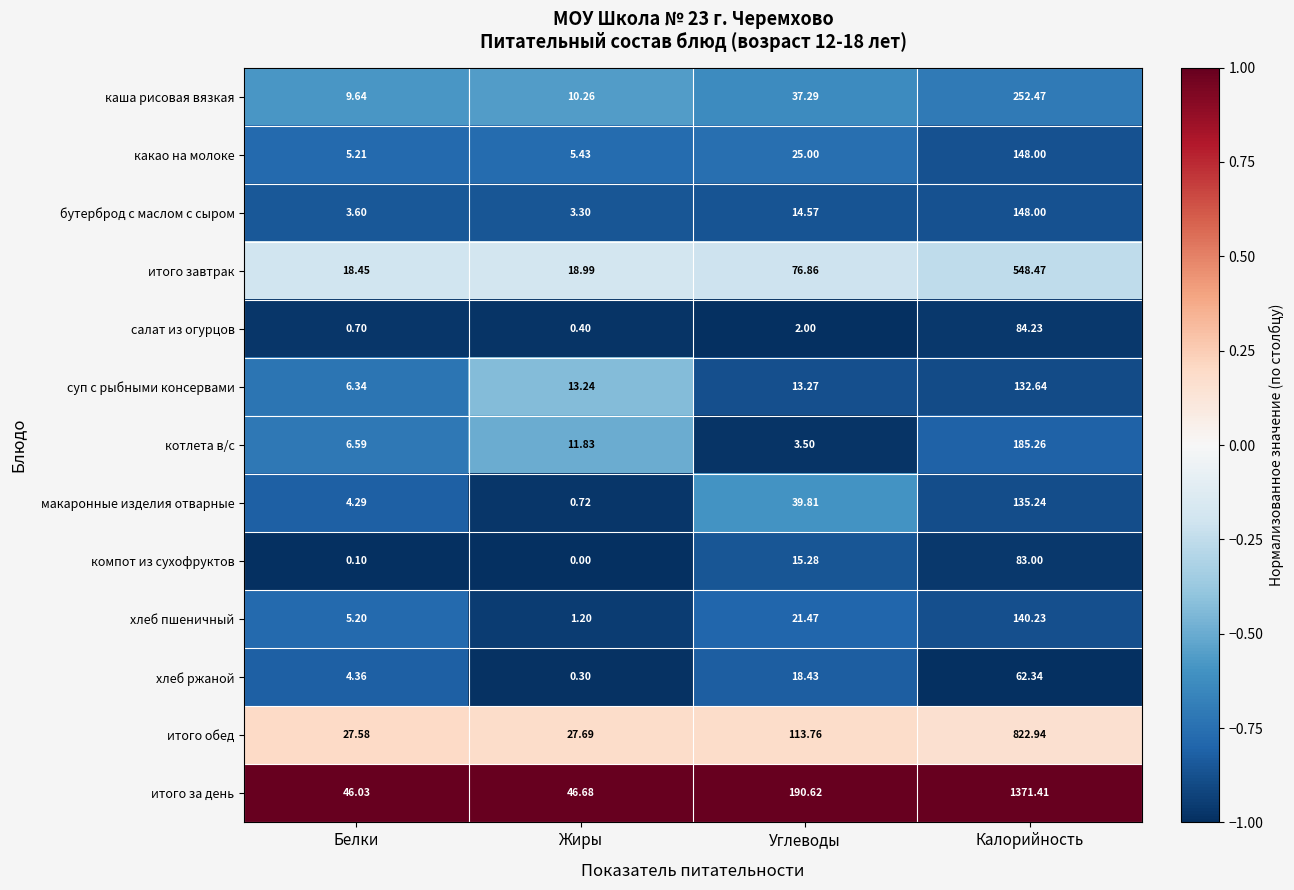

Rank the categories by суп с рыбными консервами value from highest to lowest.

Калорийность, Углеводы, Жиры, Белки